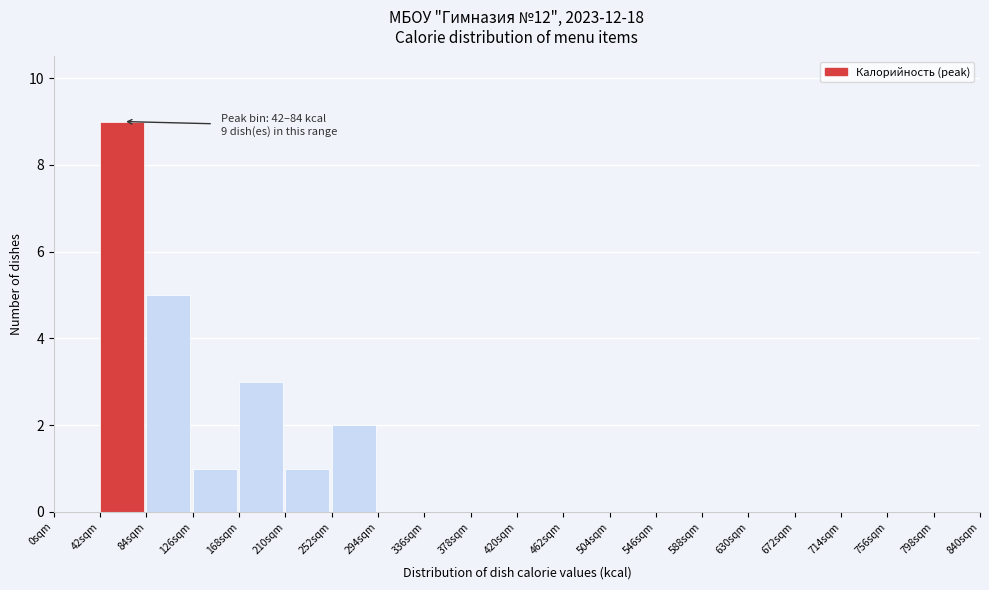

Which range on the x-axis has the tallest bar?

42 to 84